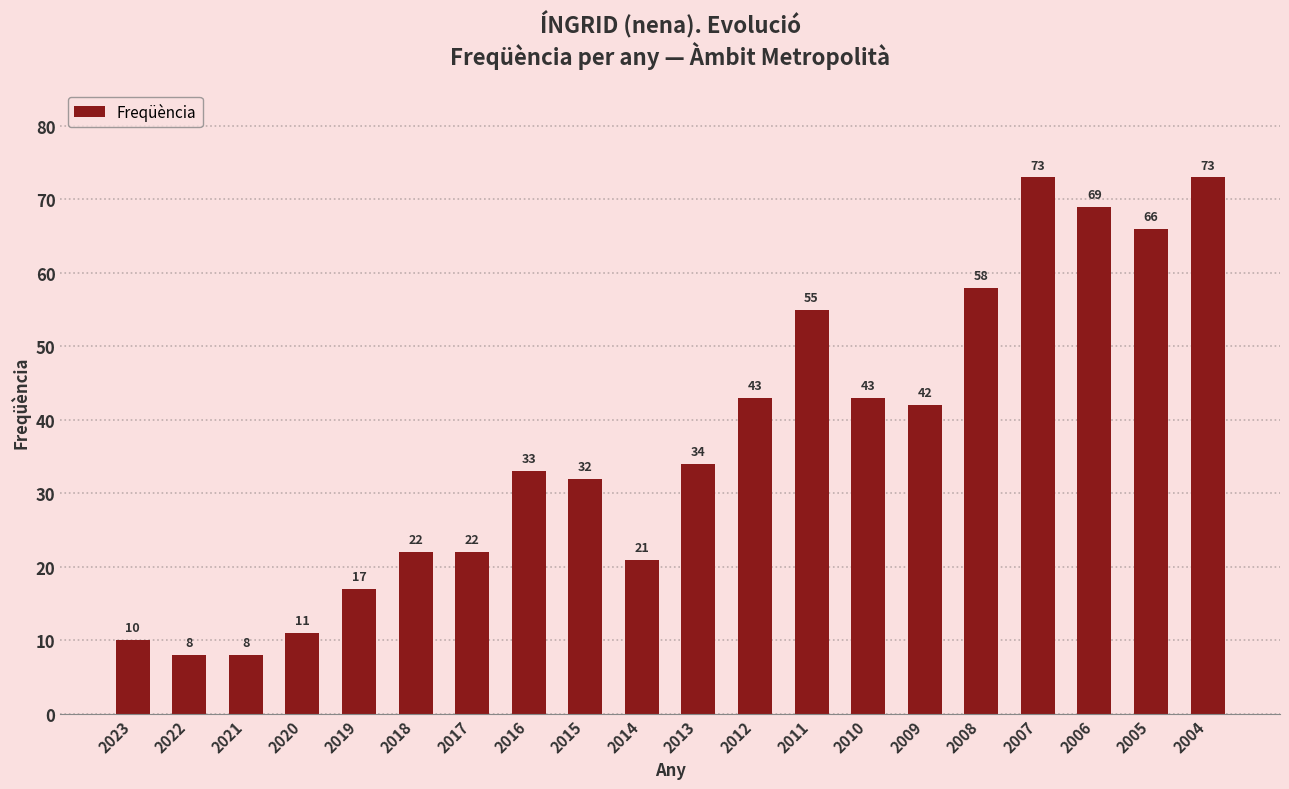

At which label is the value closest to 40?

2009